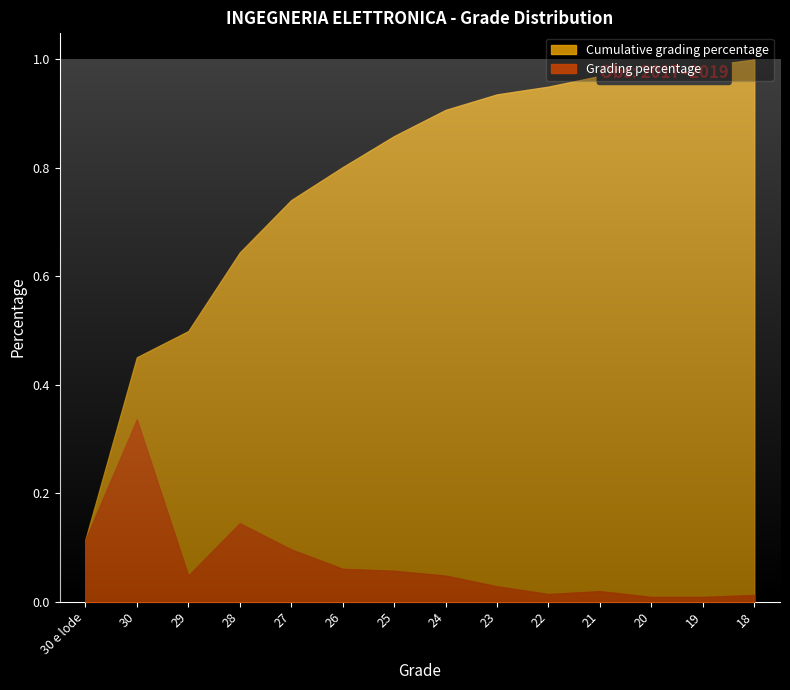

Rank the series by their average value, from lowest to highest.

Grading percentage, Cumulative grading percentage